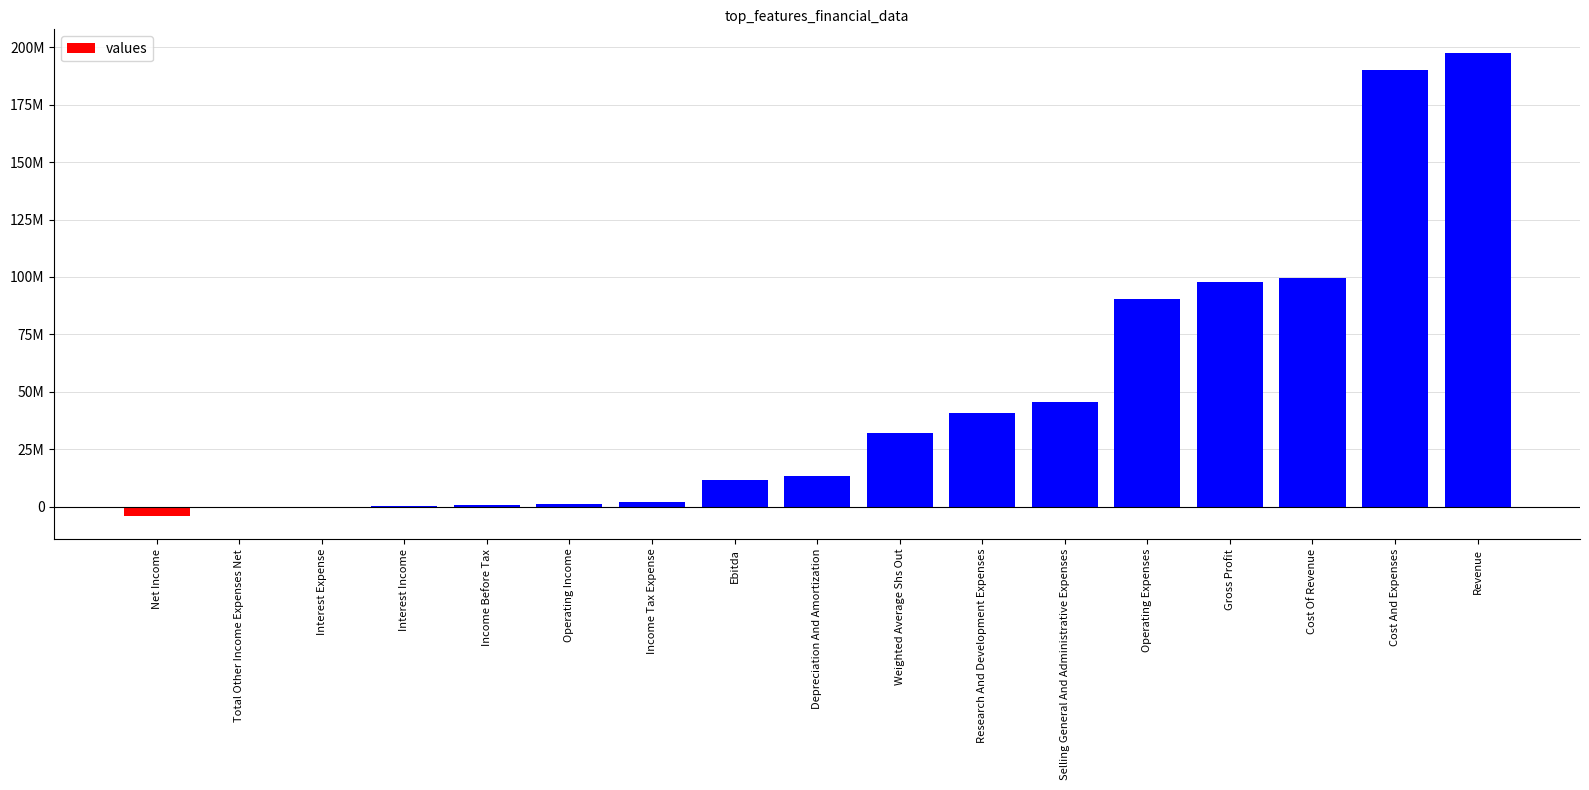

What is the label of the 2nd bar from the left?

Total Other Income Expenses Net